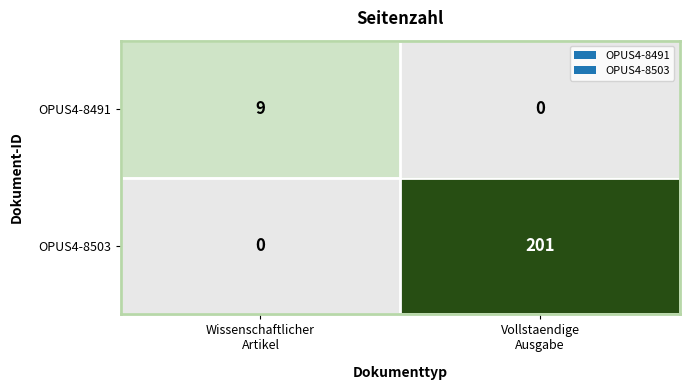

What is the difference between the highest and lowest values at Wissenschaftlicher
Artikel?

9